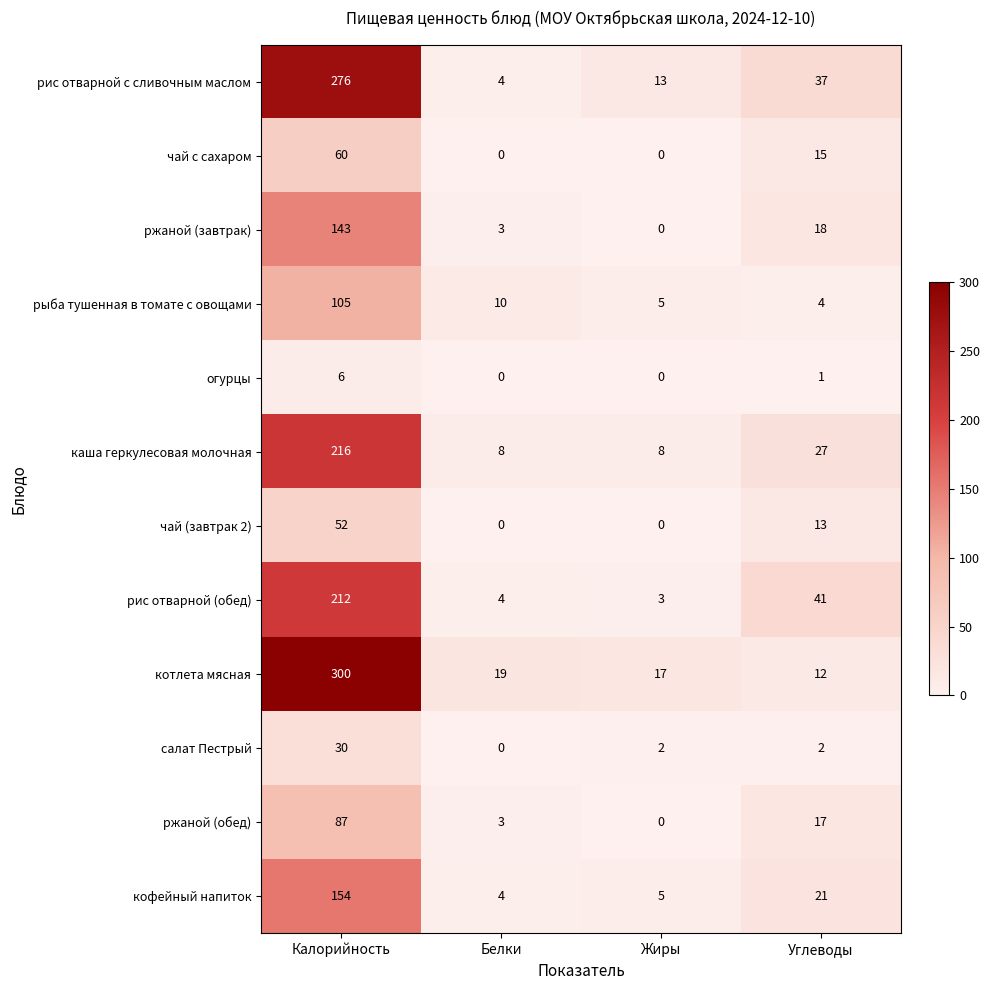

What is the maximum value shown in the chart?

300